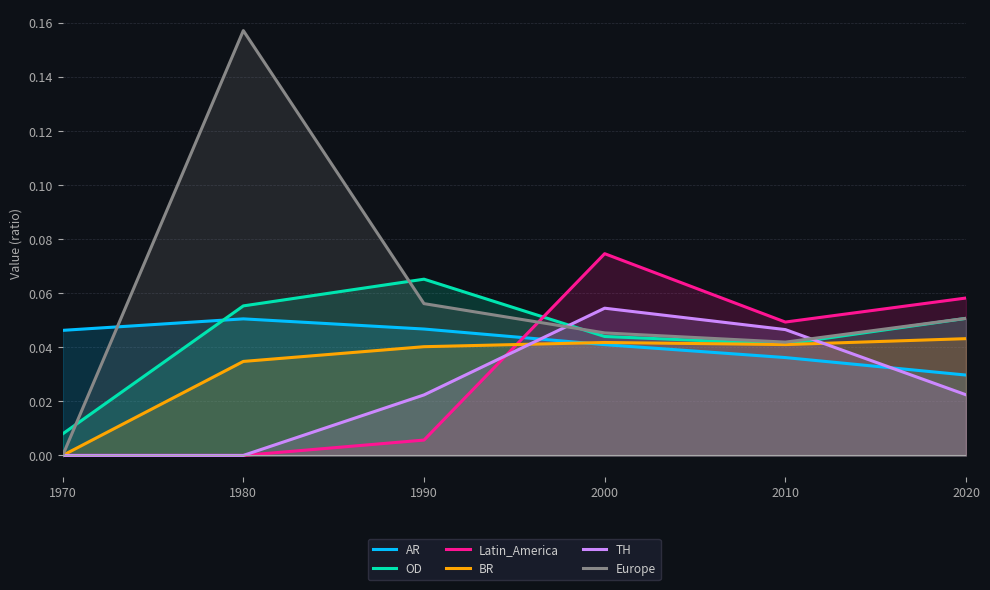

List the labels in order of Latin_America value, largest first.

2000, 2020, 2010, 1990, 1970, 1980